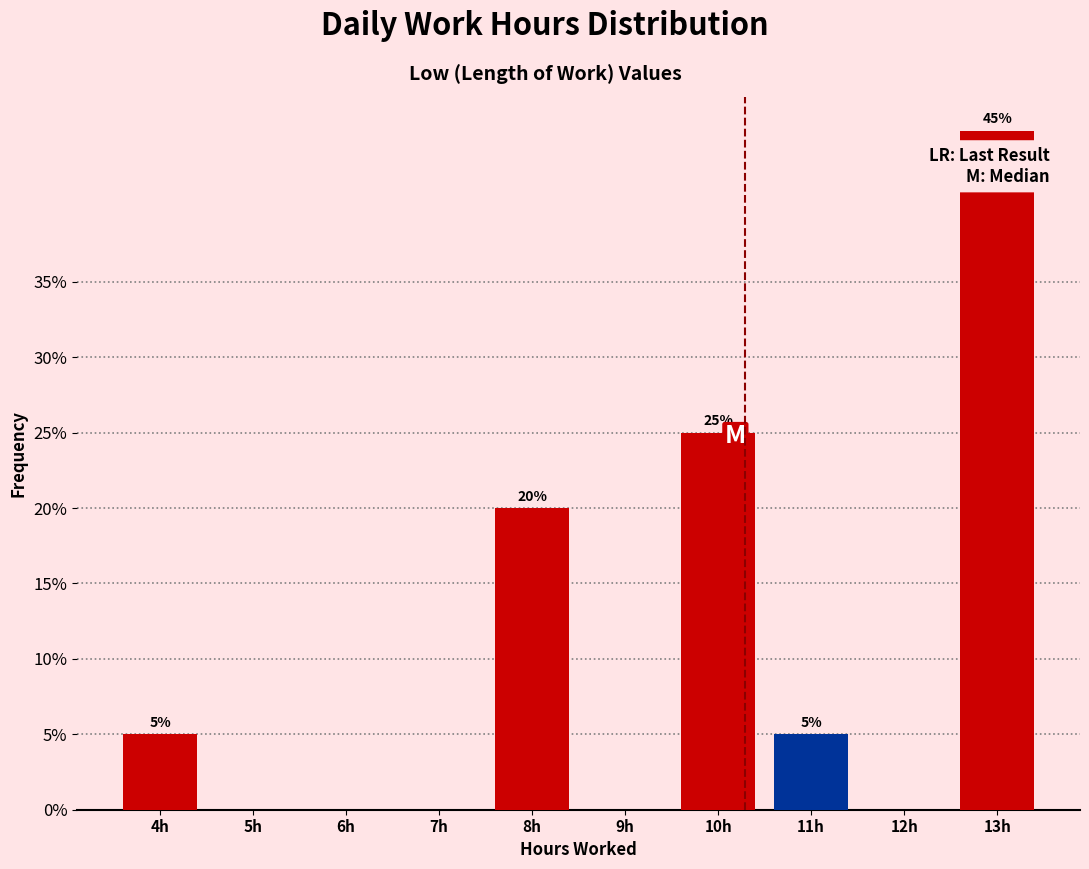

Reading left to right, extract all data points from this chart.

4h=5	5h=0	6h=0	7h=0	8h=20	9h=0	10h=25	11h=5	12h=0	13h=45